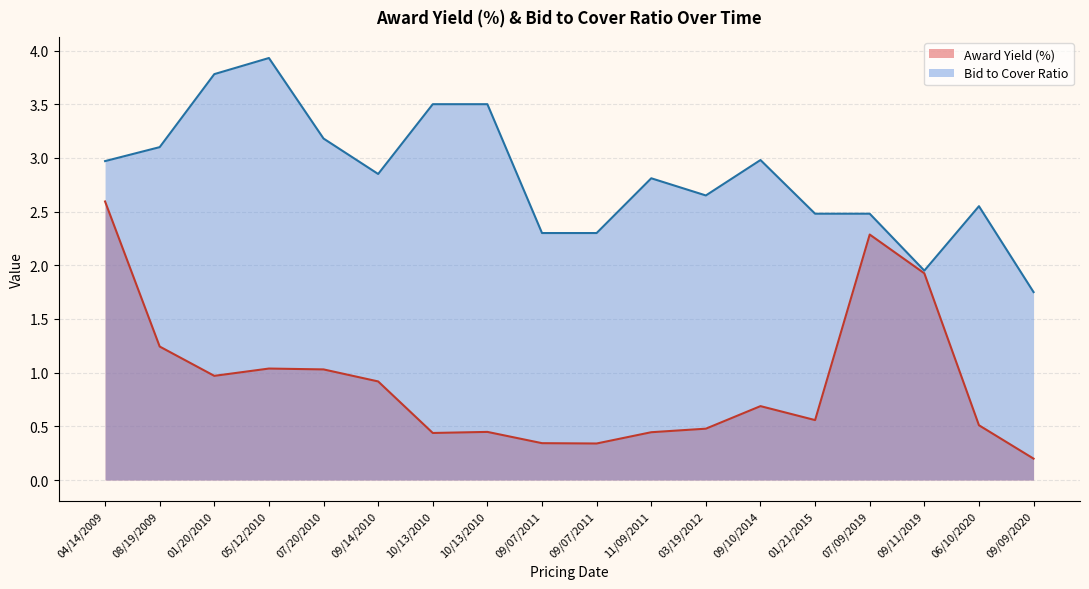

What is the sum of the Bid to Cover Ratio values at 11/09/2011 and 10/13/2010?

6.3